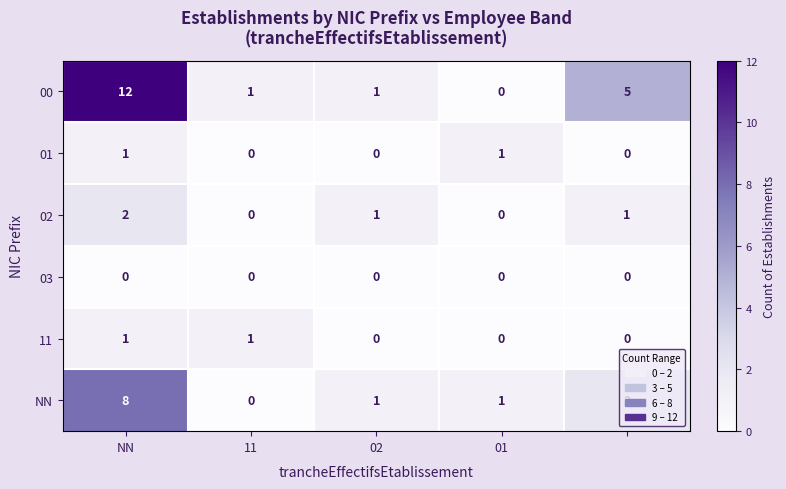

Count the NN values in the range 1 to 2.

3